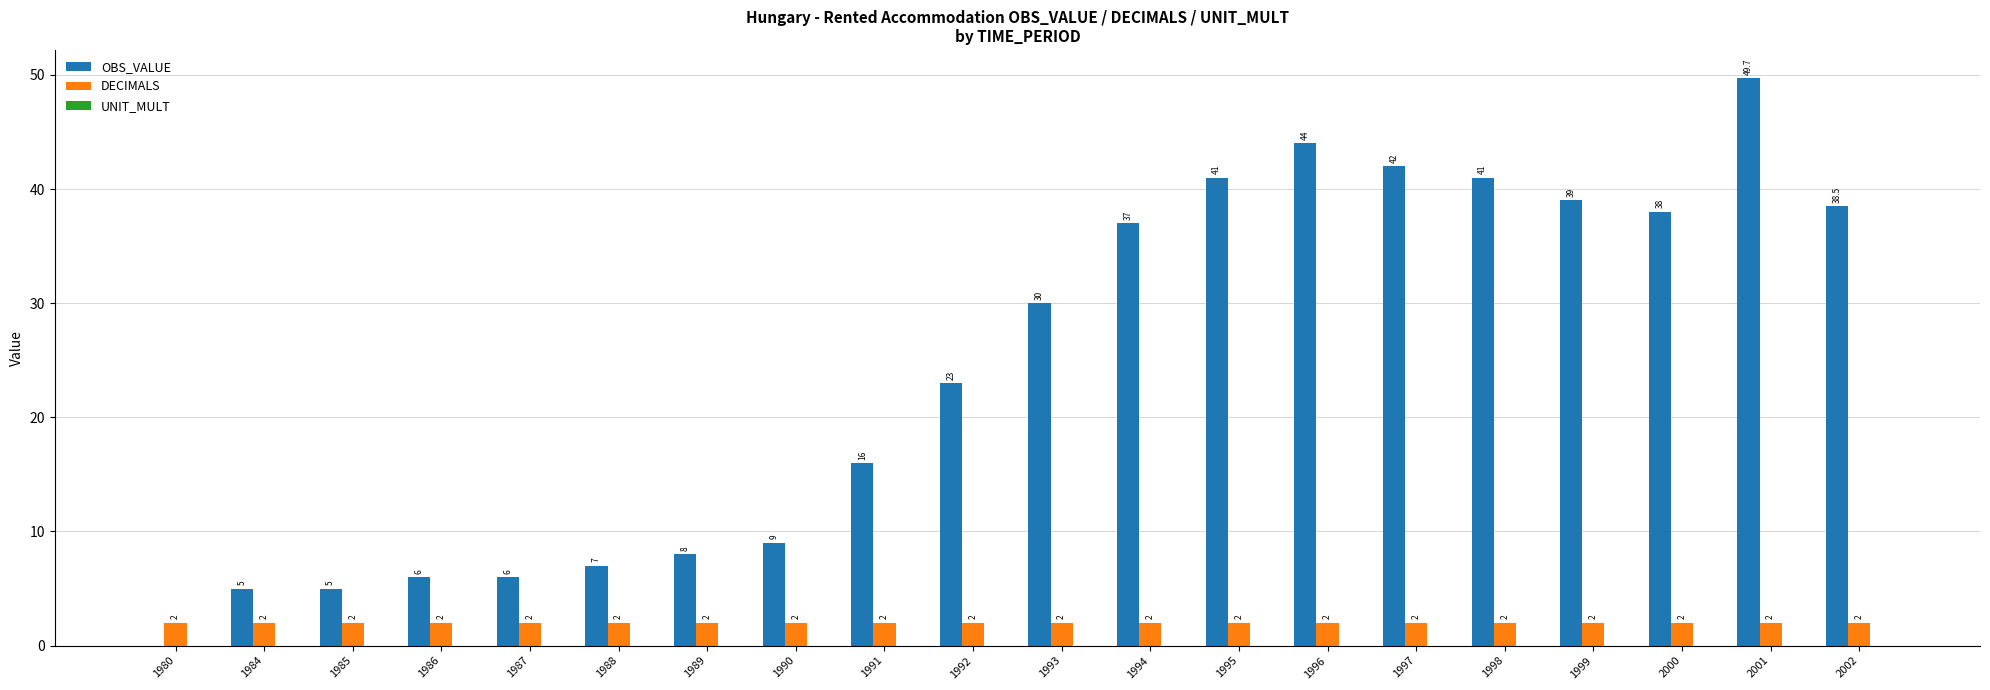

Is it true that DECIMALS equals 2.0 at 2001?

True